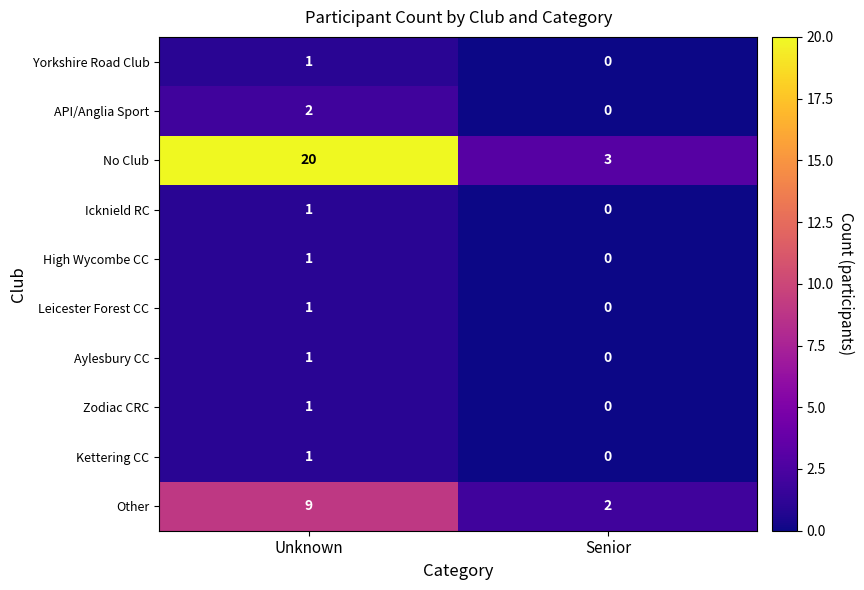

Which label corresponds to the largest value in the chart?

Unknown